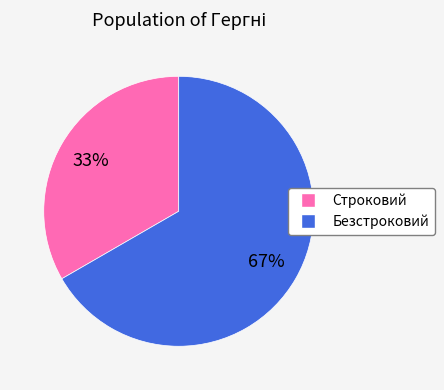

What is the smallest slice in the pie chart?

Строковий